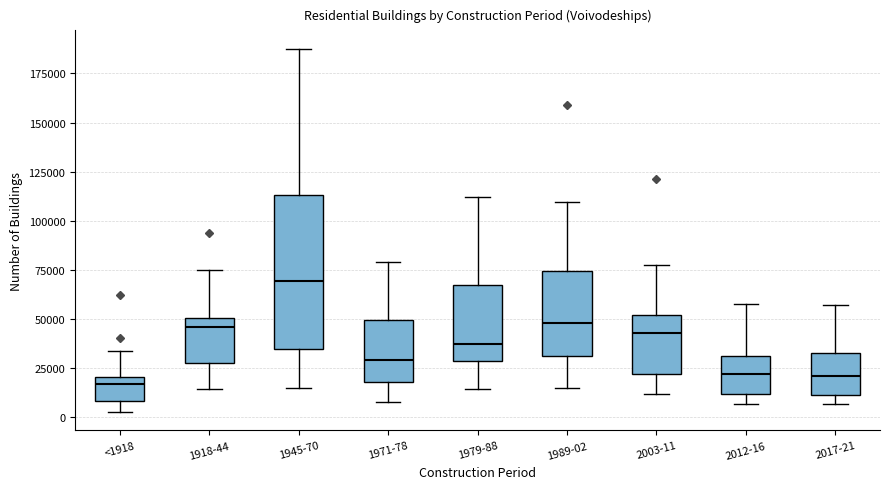

Reading left to right, read every box against the y-axis: the position of its median line, the range the box covers, and the ends of its whiskers. The values are not printed on the chart, so give them approximately, as read against the axis.

<1918: median 15000, box 10000 to 20000, whiskers 0 to 35000
1918-44: median 45000, box 30000 to 50000, whiskers 15000 to 75000
1945-70: median 70000, box 35000 to 115000, whiskers 15000 to 190000
1971-78: median 30000, box 20000 to 50000, whiskers 10000 to 80000
1979-88: median 35000, box 30000 to 65000, whiskers 15000 to 110000
1989-02: median 50000, box 30000 to 75000, whiskers 15000 to 110000
2003-11: median 45000, box 20000 to 50000, whiskers 10000 to 75000
2012-16: median 20000, box 10000 to 30000, whiskers 5000 to 60000
2017-21: median 20000, box 10000 to 30000, whiskers 5000 to 55000